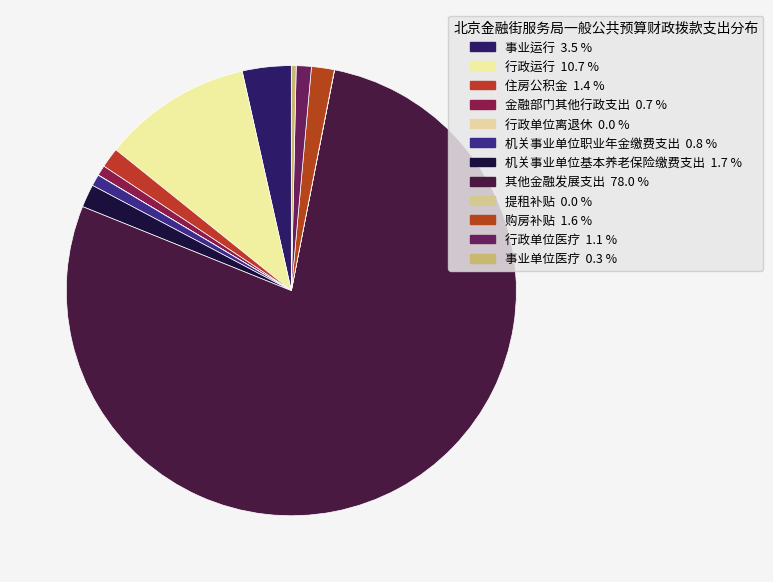

To the nearest percent, what is the combined percentage of 购房补贴 and 提租补贴?

2%